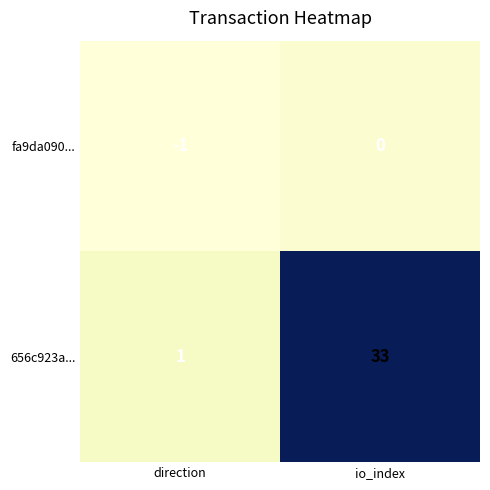

What is the minimum value shown in the chart?

-1